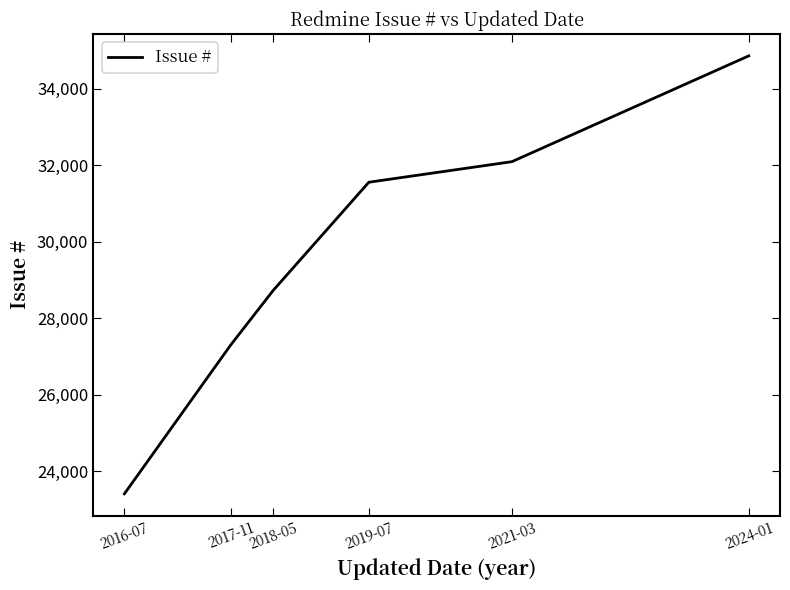

What is the ratio of the value at 2016-07 to the value at 2017-11?

0.9